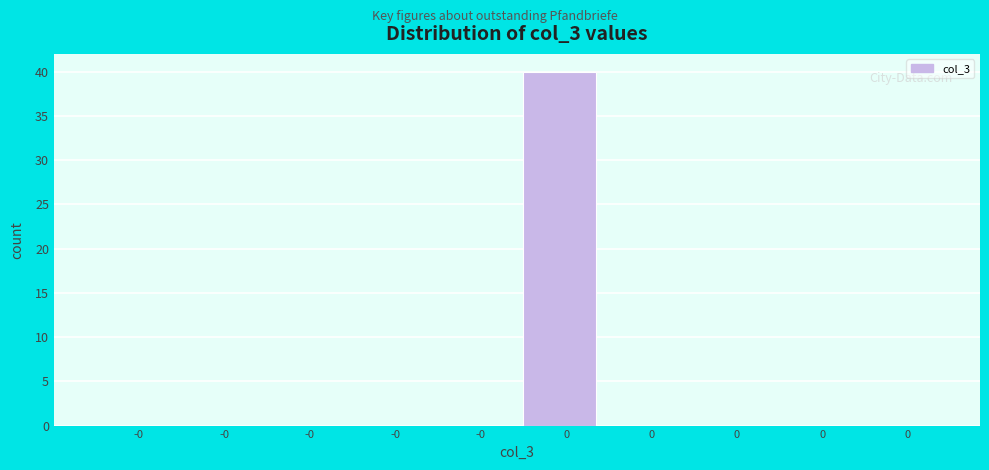

How many categories are shown in the chart?

10